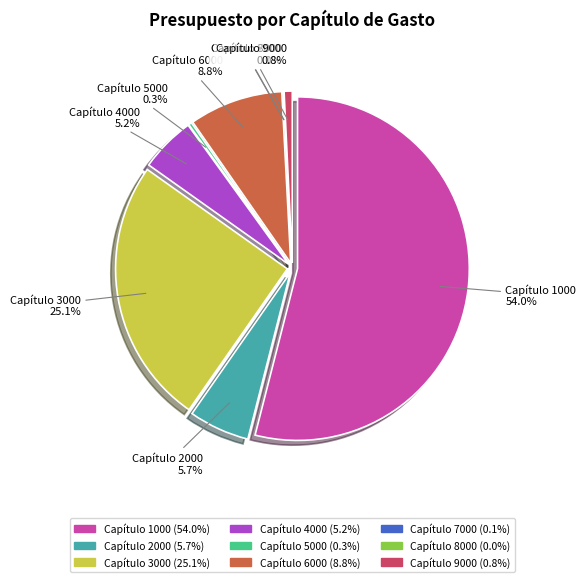

What percentage is the Capítulo 2000 slice, to the nearest percent?

6%